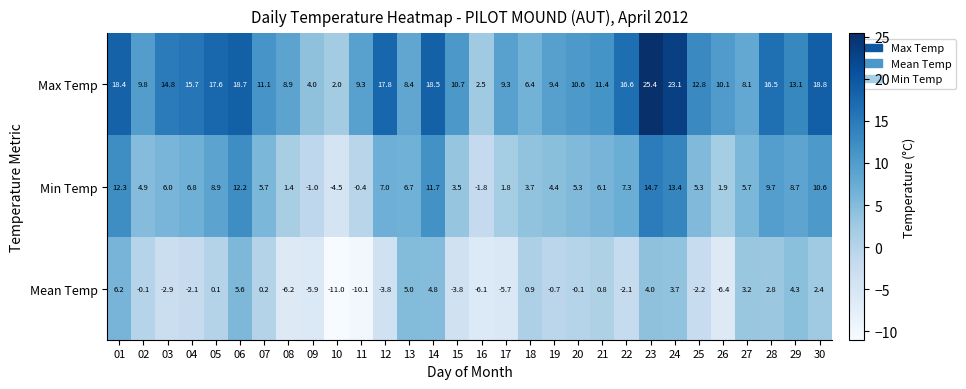

At how many categories does at least one series exceed 12?

14